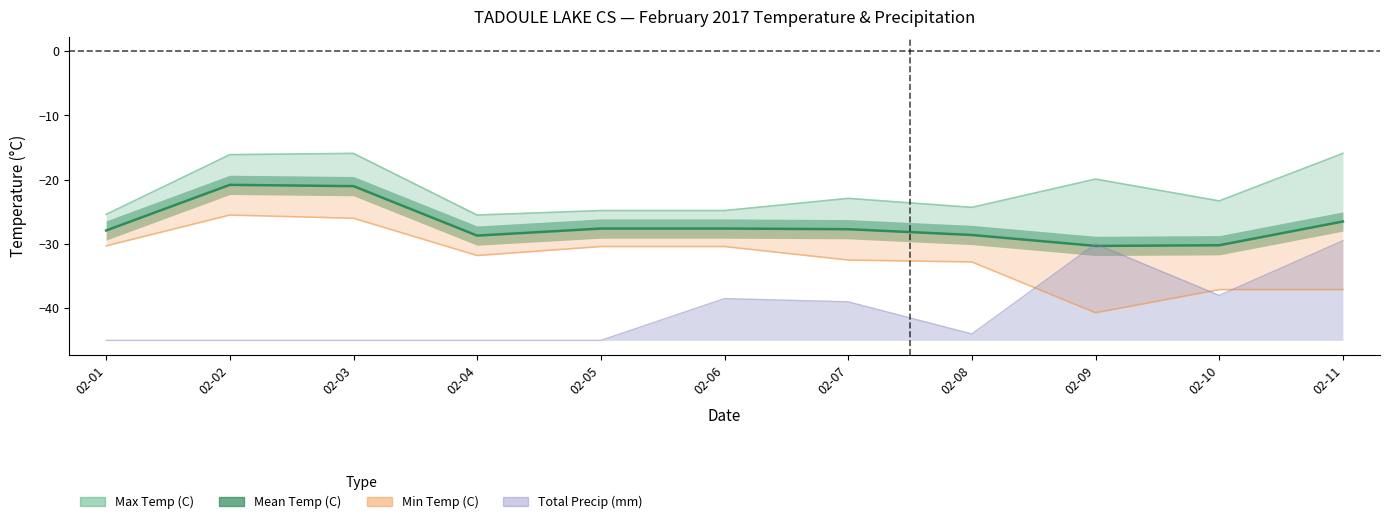

Does the chart display data point markers on the line(s)?

No